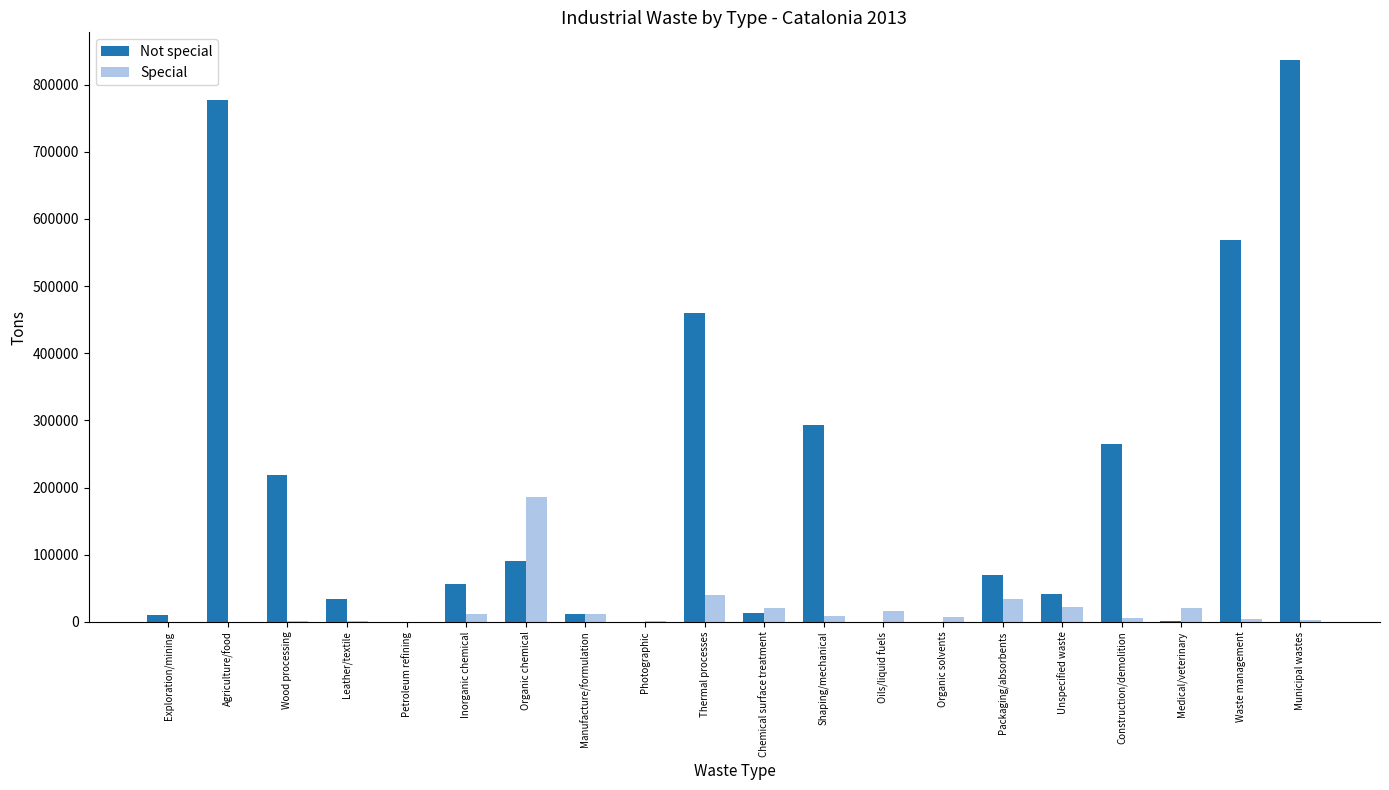

At which label is Not special closest to 417990?

Thermal processes